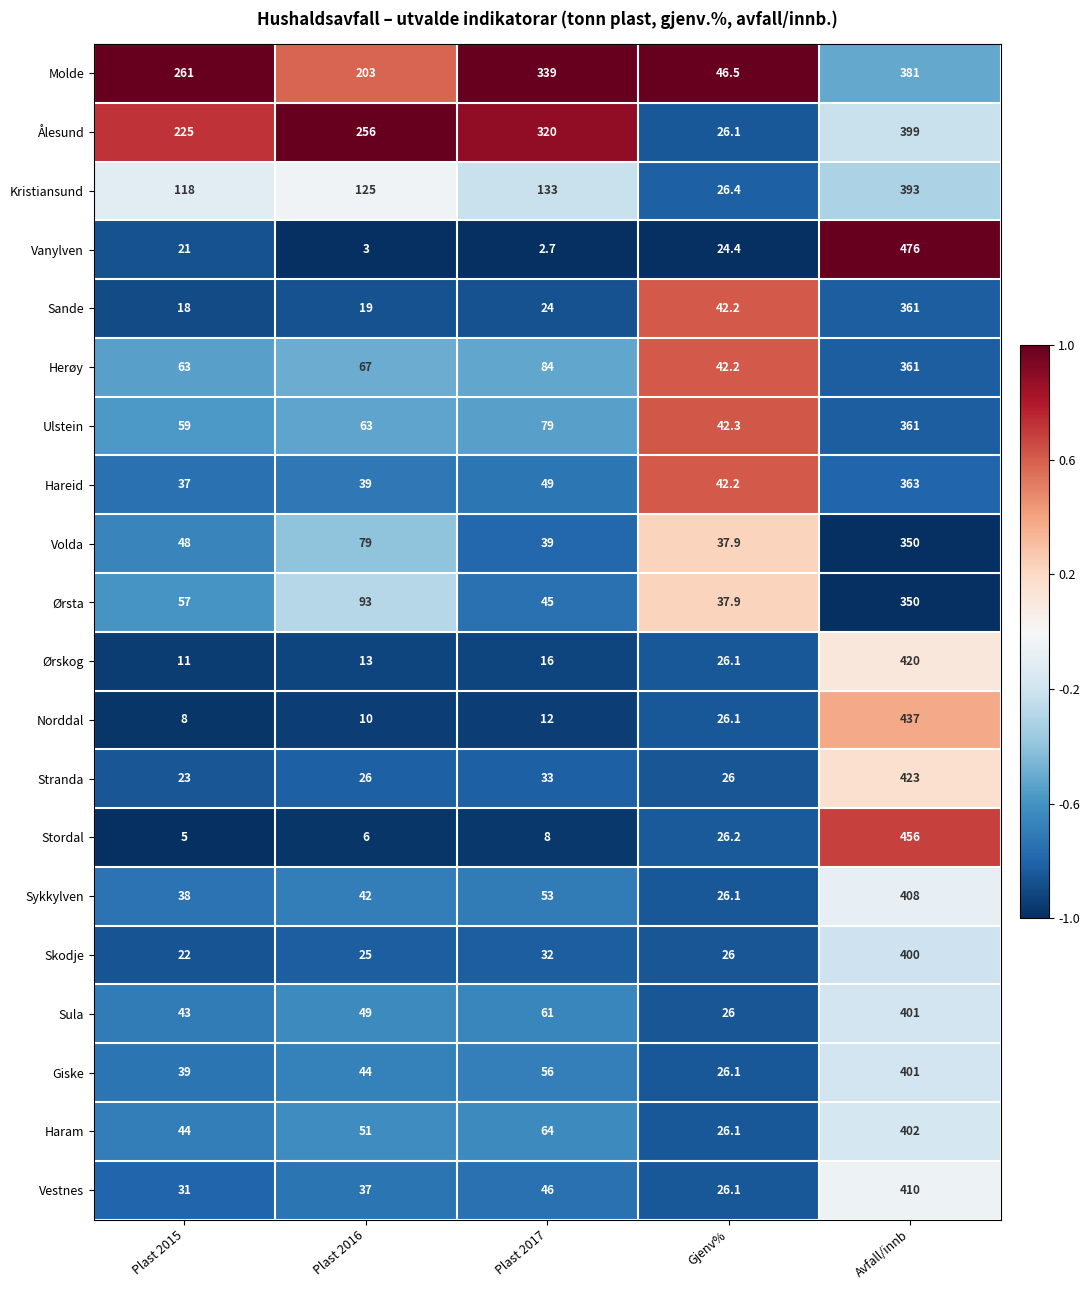

Which series has the largest total across all categories?

Molde